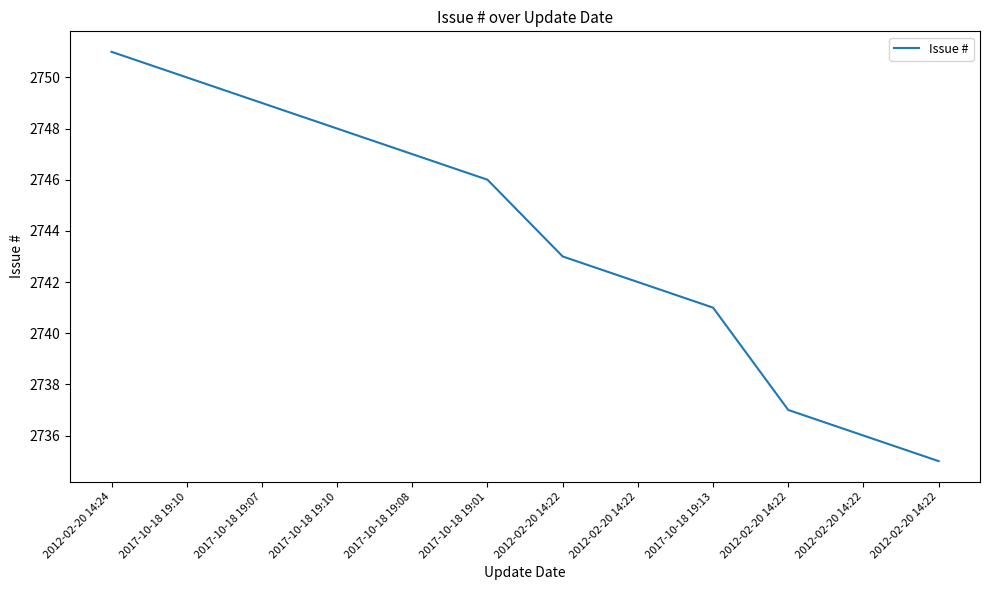

How many lines are shown in the chart?

1